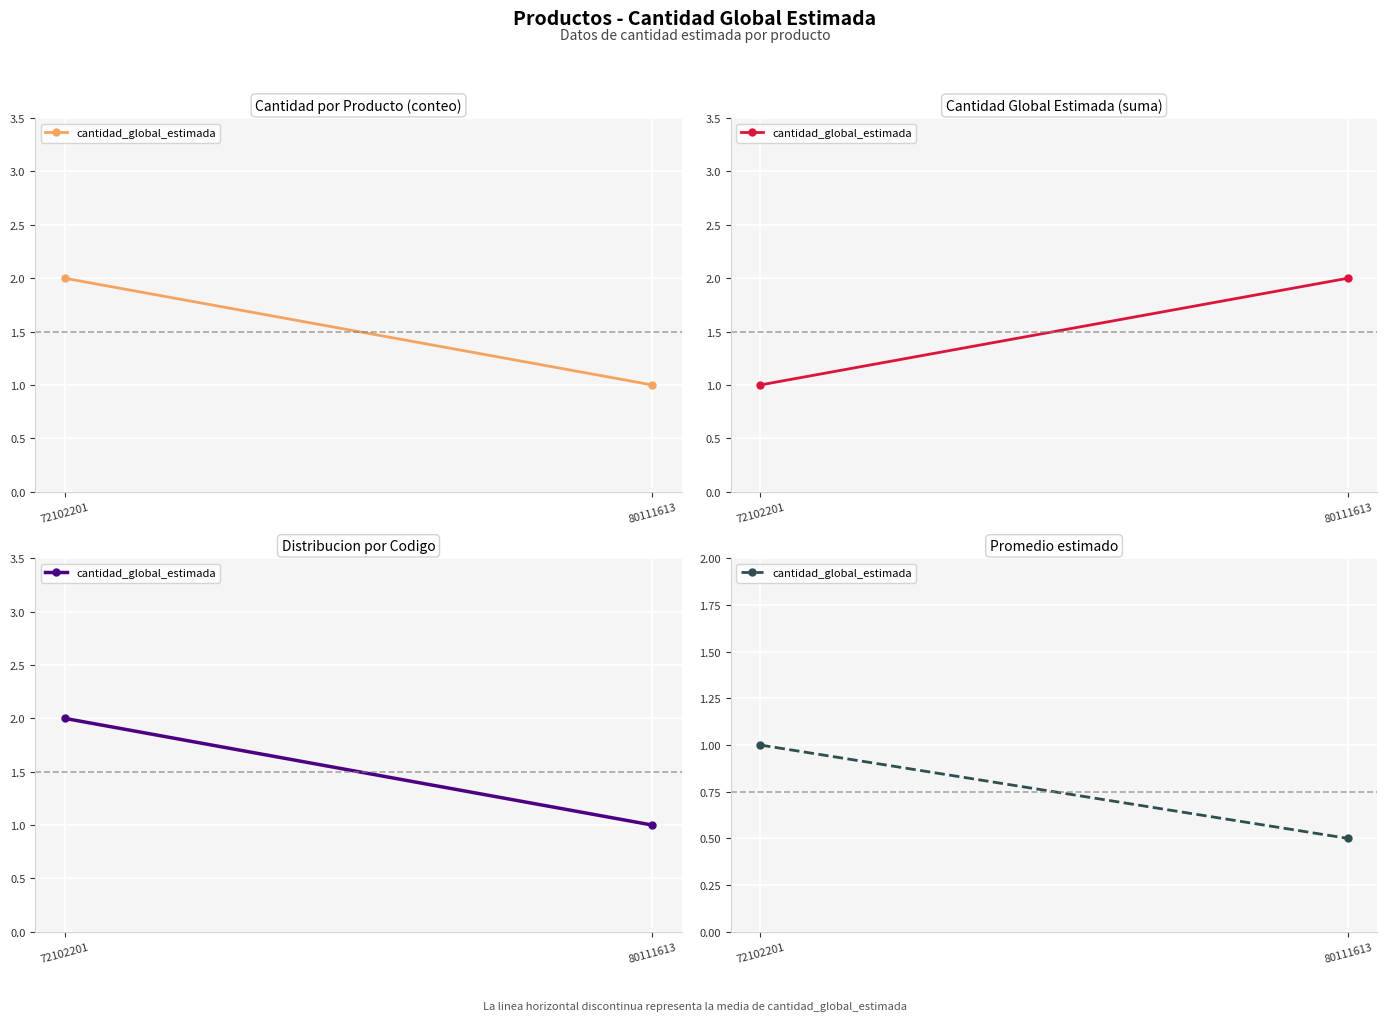

Is this an area chart (filled region under the line)?

No